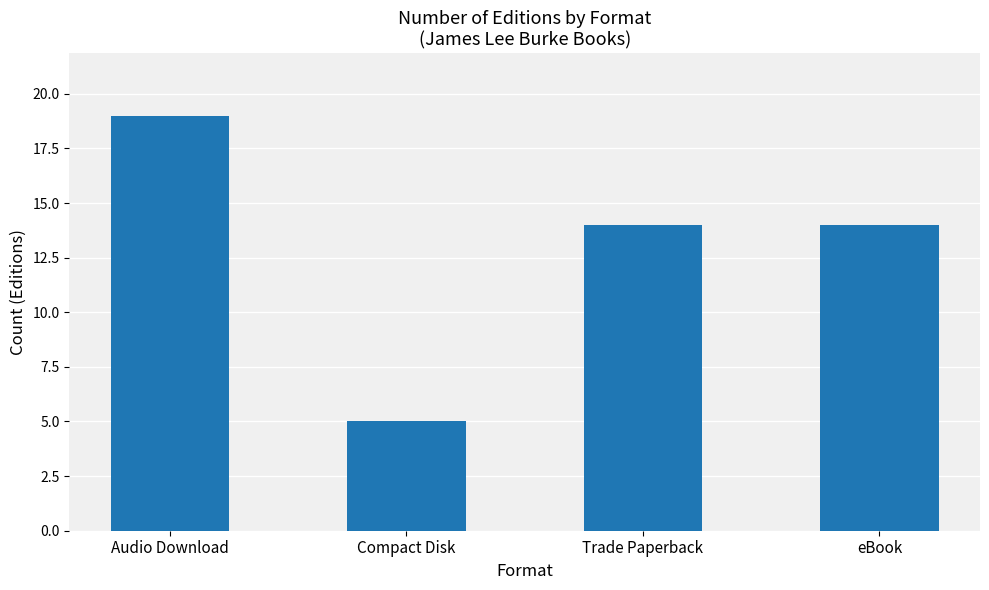

What is the smallest value displayed?

5